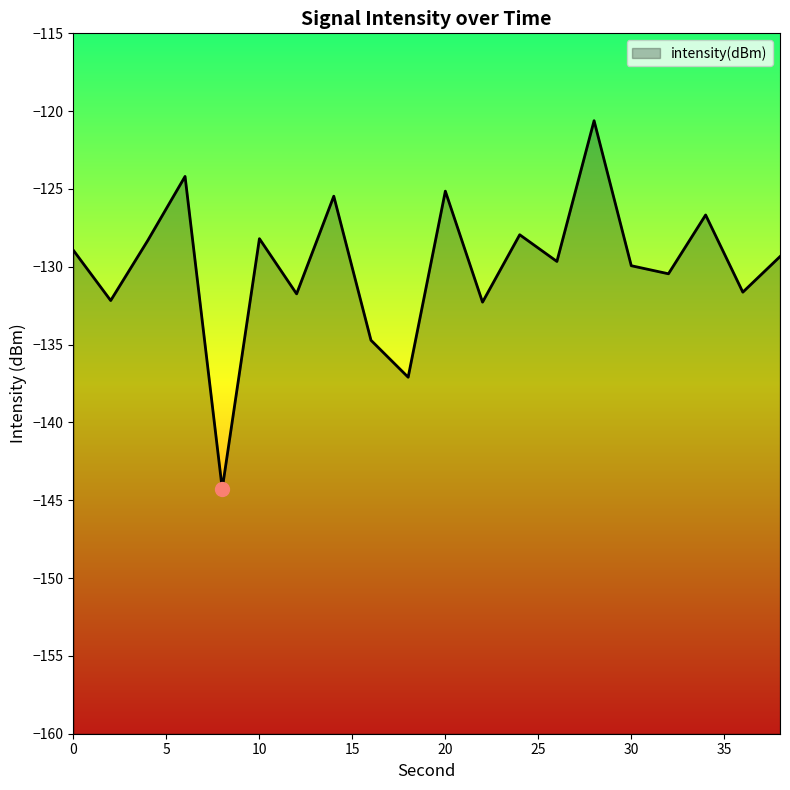

Reading left to right, transcribe all the data shown in this chart.

-129.0	-132.2	-128.3	-124.2	-144.3	-128.2	-131.7	-125.5	-134.7	-137.1	-125.1	-132.3	-127.9	-129.7	-120.6	-129.9	-130.4	-126.7	-131.6	-129.3